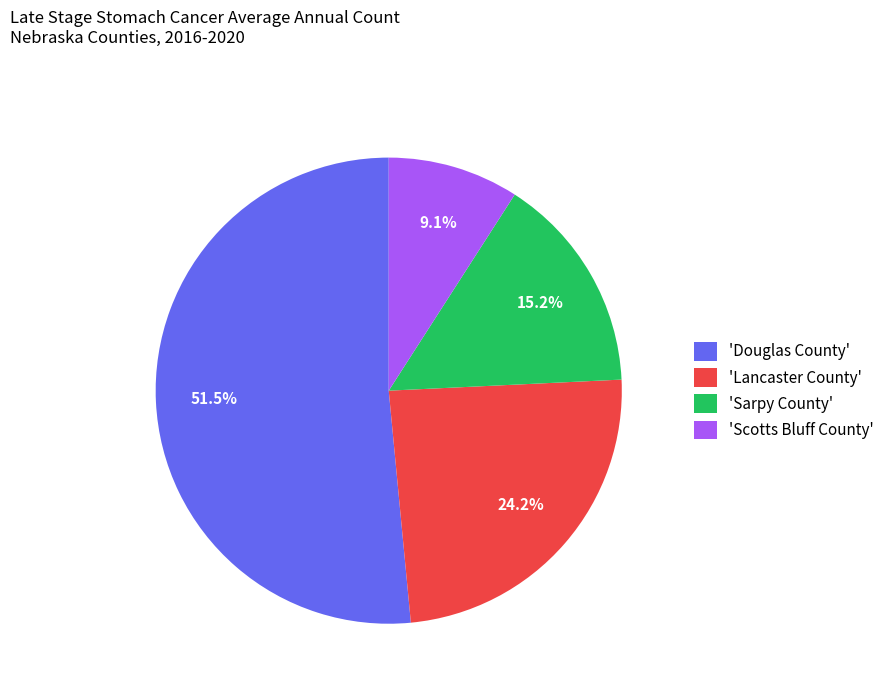

Do 'Scotts Bluff County' and 'Douglas County' together represent more than half of the pie?

Yes